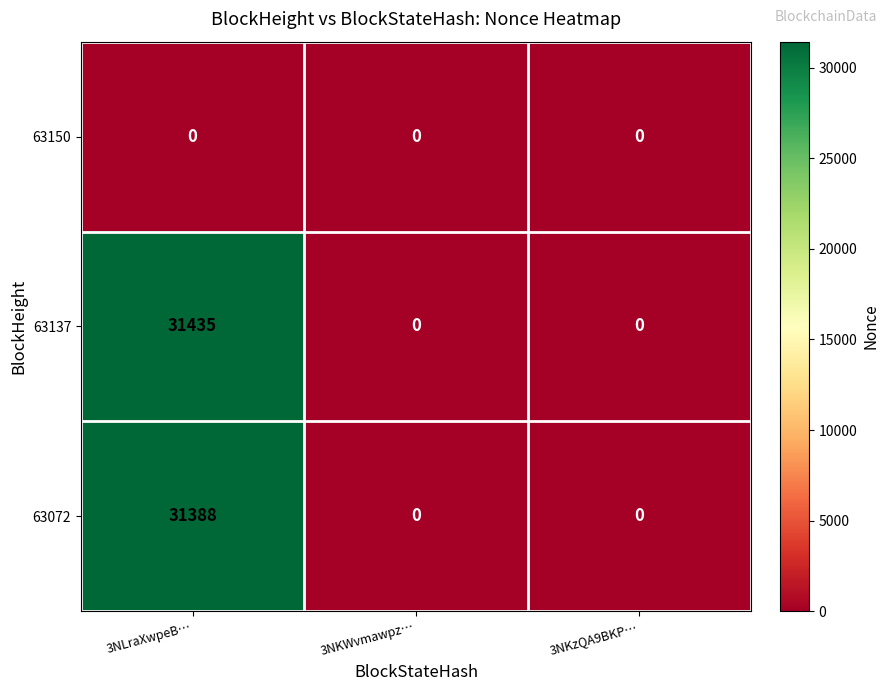

Reading left to right, what are all the values shown in this chart?

63150: 3NLraXwpeB…=0	3NKWvmawpz…=0	3NKzQA9BKP…=0
63137: 3NLraXwpeB…=31435	3NKWvmawpz…=0	3NKzQA9BKP…=0
63072: 3NLraXwpeB…=31388	3NKWvmawpz…=0	3NKzQA9BKP…=0